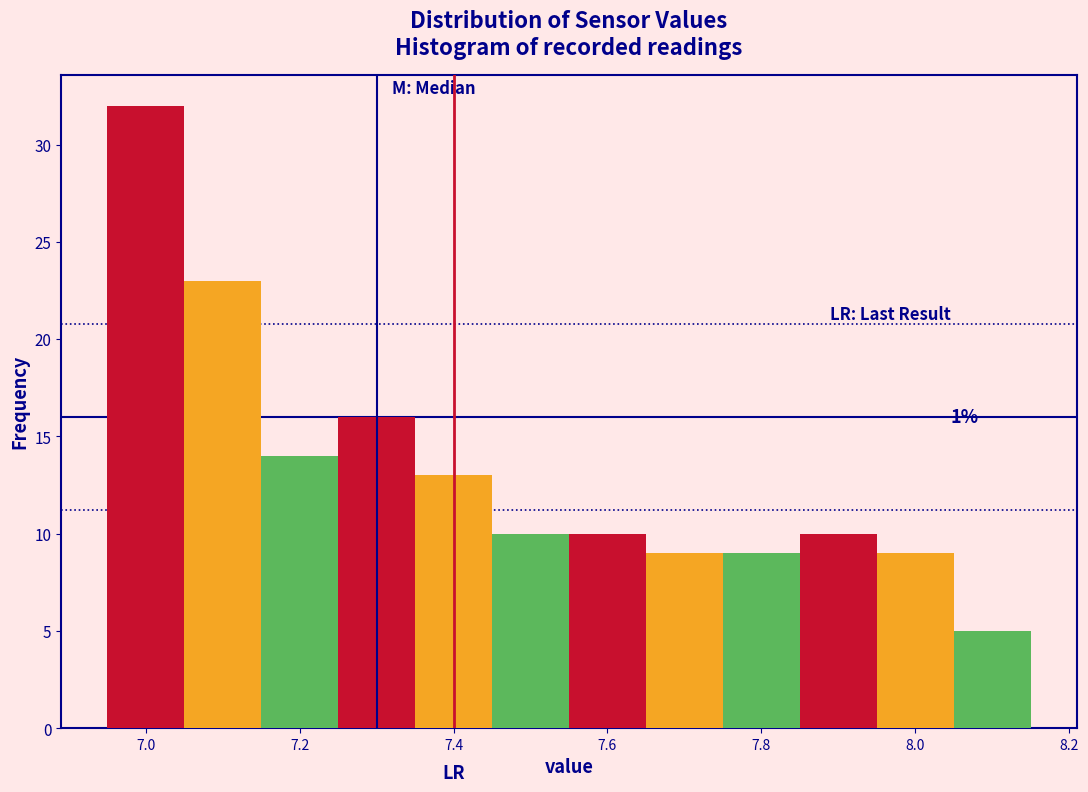

Which range on the x-axis has the tallest bar?

6.95 to 7.05